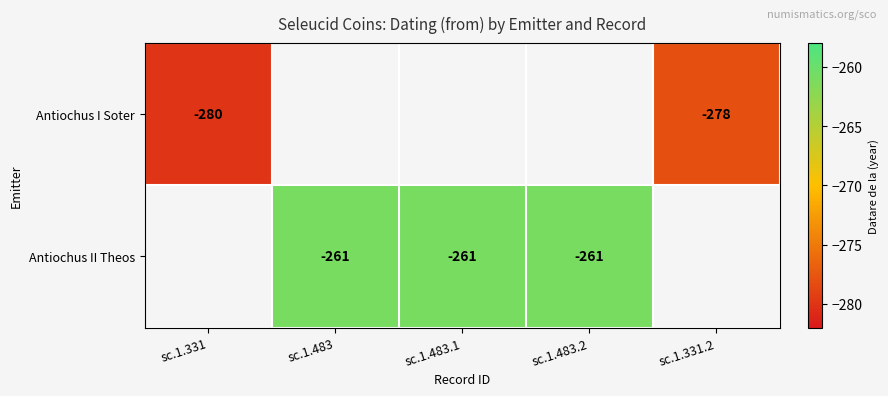

The value of Antiochus II Theos at sc.1.483 is -92. True or false?

False